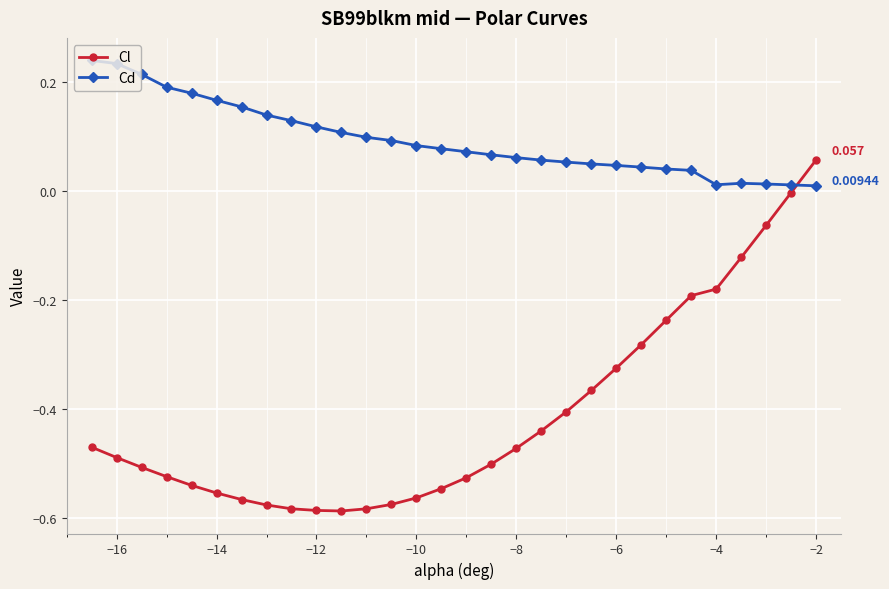

What are all the series names shown in the legend?

Cl, Cd